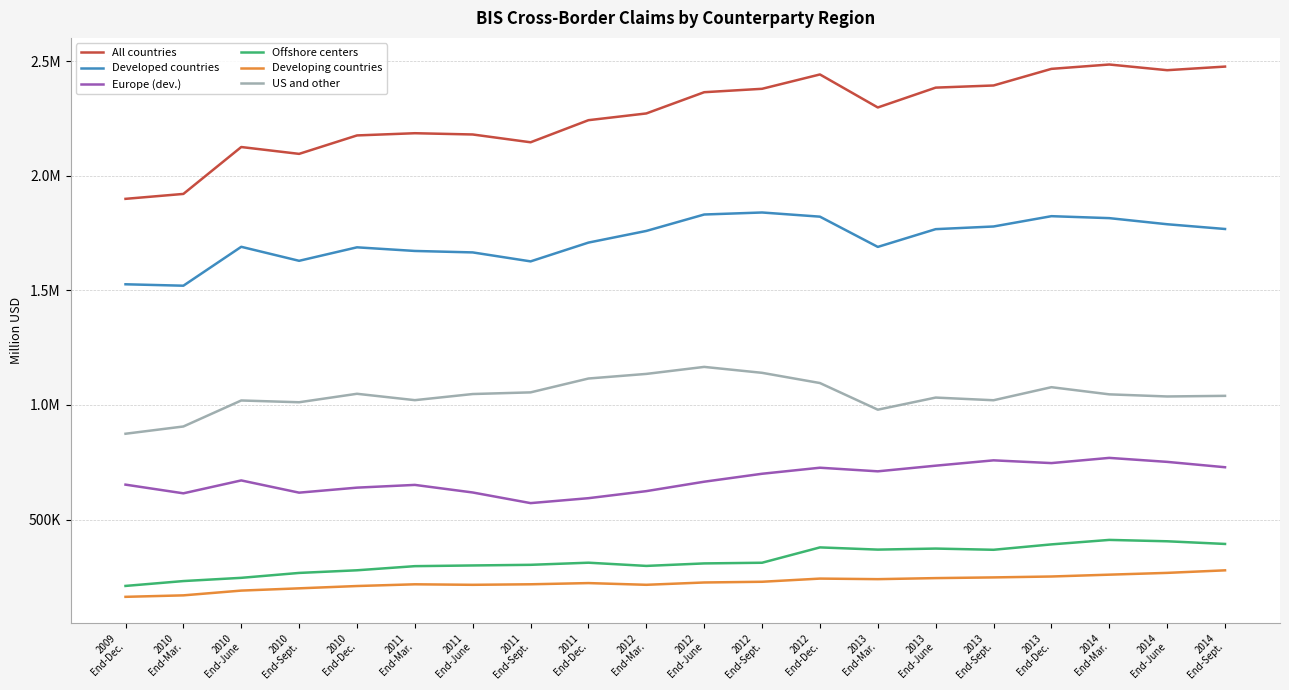

What is the label of the 5th point from the right?

2013
End-Sept.